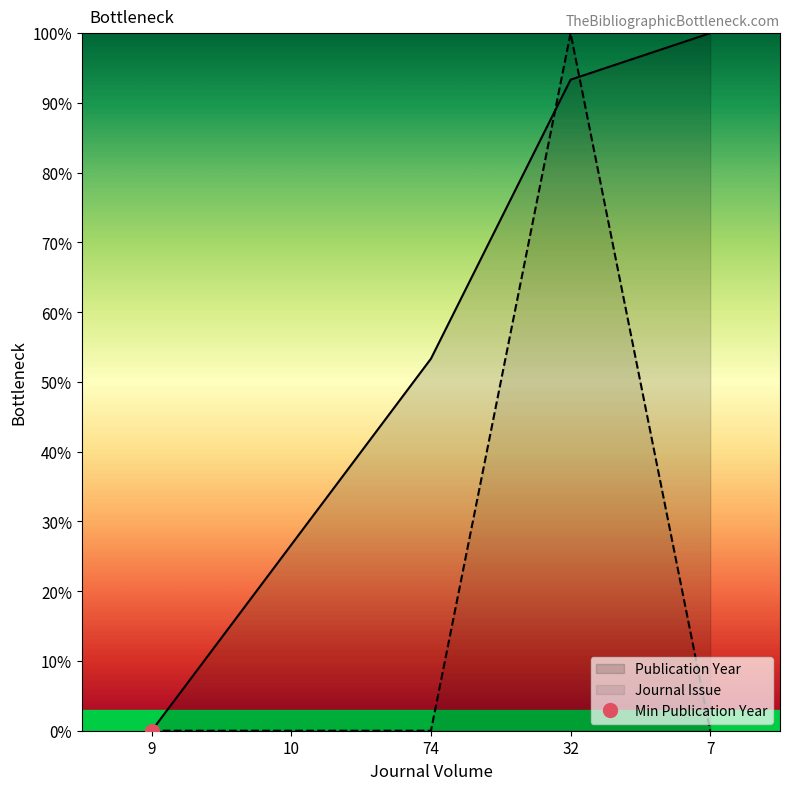

Rank the categories by Publication Year value from lowest to highest.

9, 10, 74, 32, 7